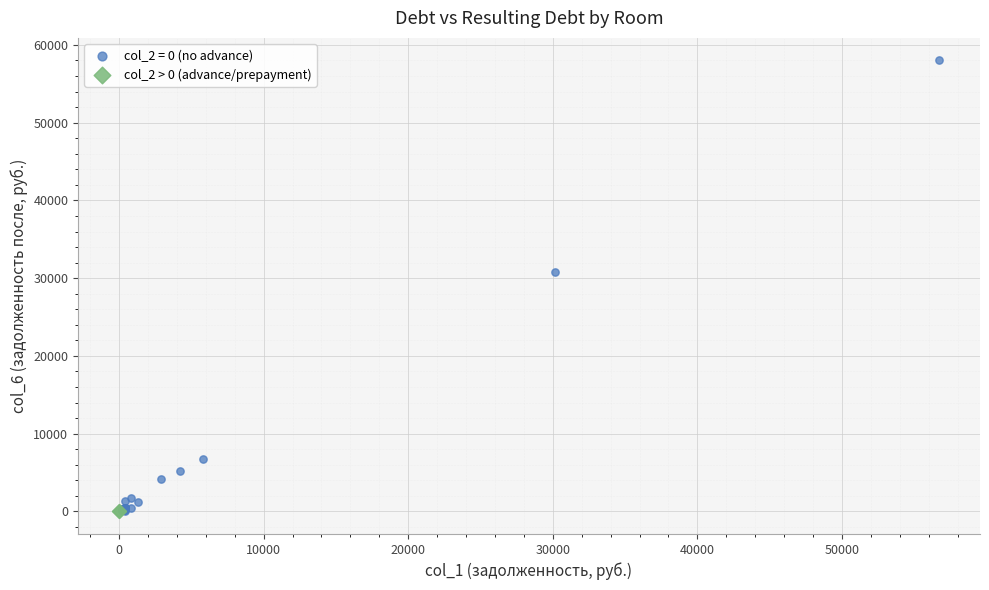

What are all the series names shown in the legend?

col_2 = 0 (no advance), col_2 > 0 (advance/prepayment)